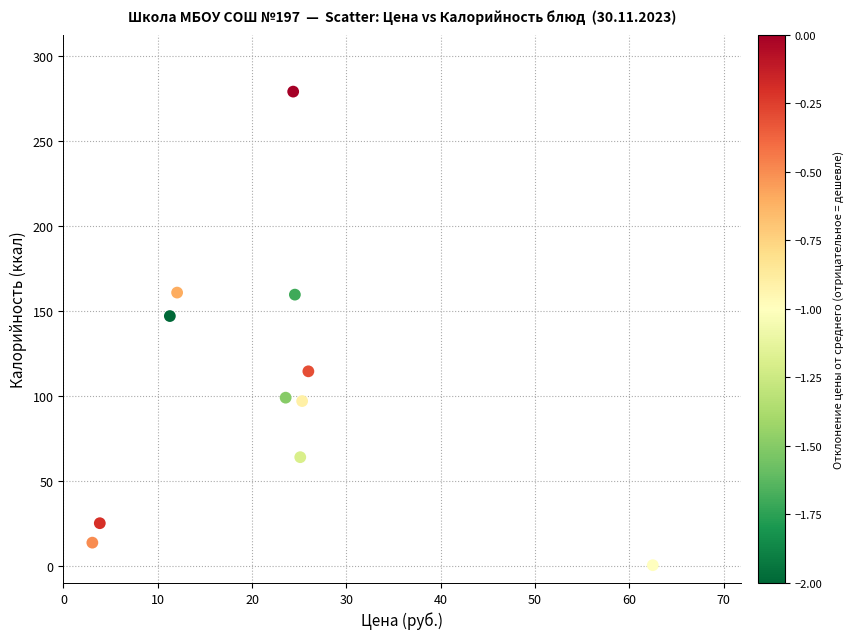

What Y value in the scatter plot is closest to 139?

147.0